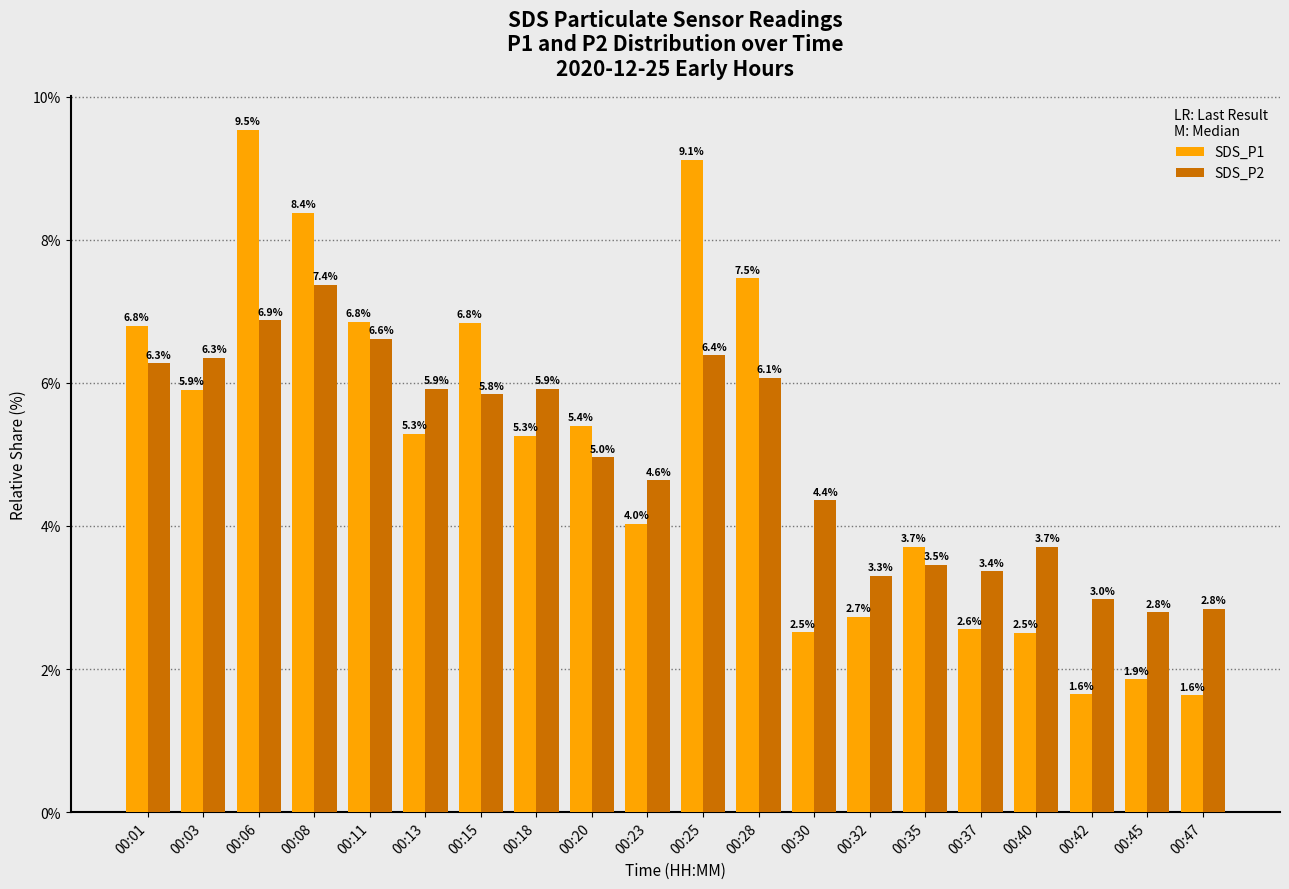

What is the smallest value displayed?

1.6